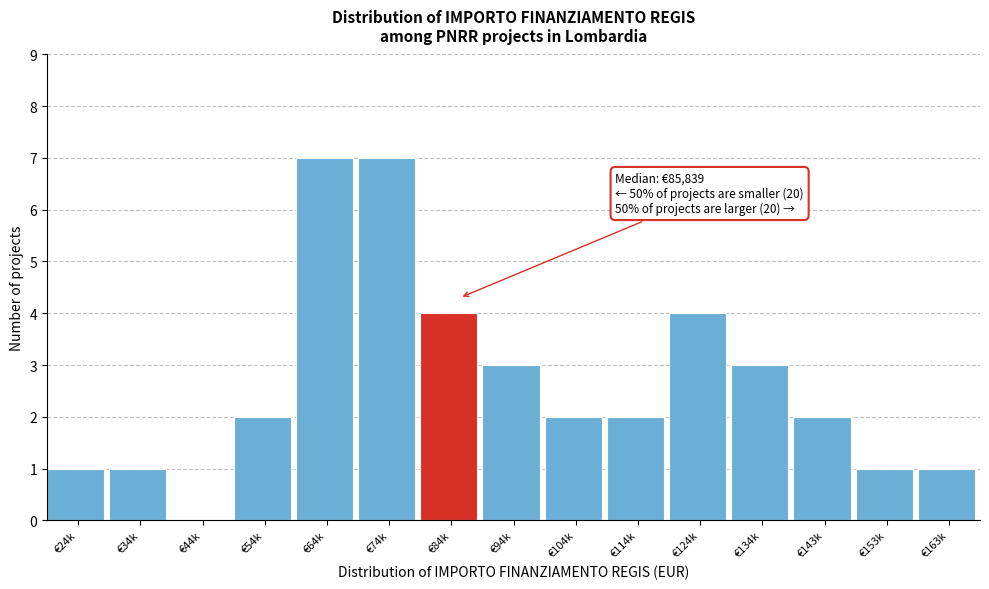

Reading left to right, list all the values displayed in this chart.

€24k=1	€34k=1	€44k=0	€54k=2	€64k=7	€74k=7	€84k=4	€94k=3	€104k=2	€114k=2	€124k=4	€134k=3	€143k=2	€153k=1	€163k=1